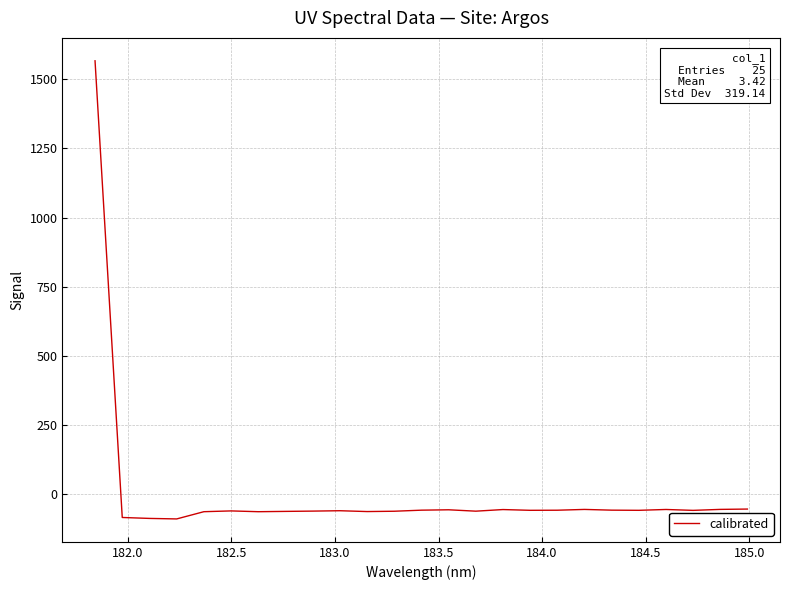

What is the difference between the maximum and minimum values?

1654.9